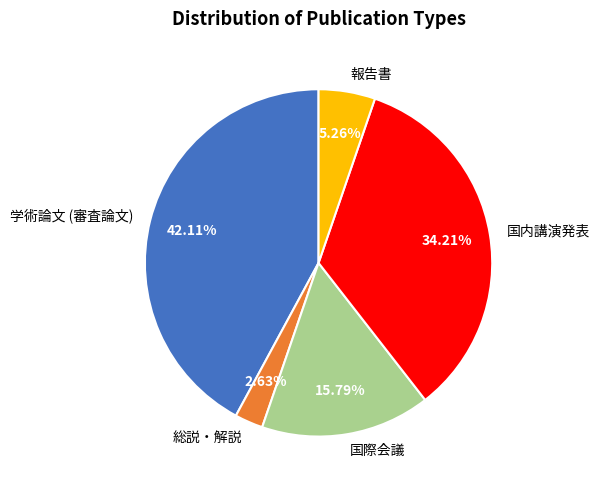

Is 国際会議 the majority of the pie?

No